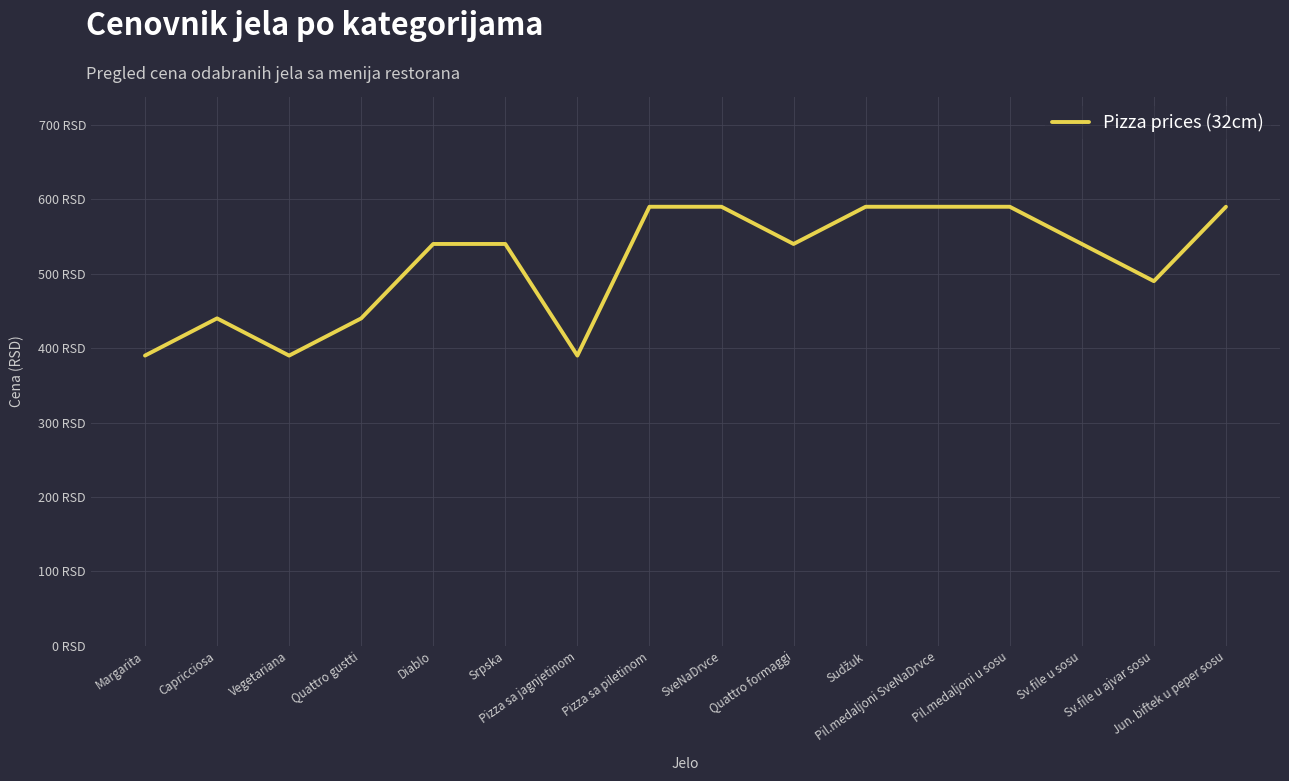

List the labels in order of value, smallest first.

Margarita, Vegetariana, Pizza sa jagnjetinom, Capricciosa, Quattro gustti, Sv.file u ajvar sosu, Diablo, Srpska, Quattro formaggi, Sv.file u sosu, Pizza sa piletinom, SveNaDrvce, Sudžuk, Pil.medaljoni SveNaDrvce, Pil.medaljoni u sosu, Jun. biftek u peper sosu